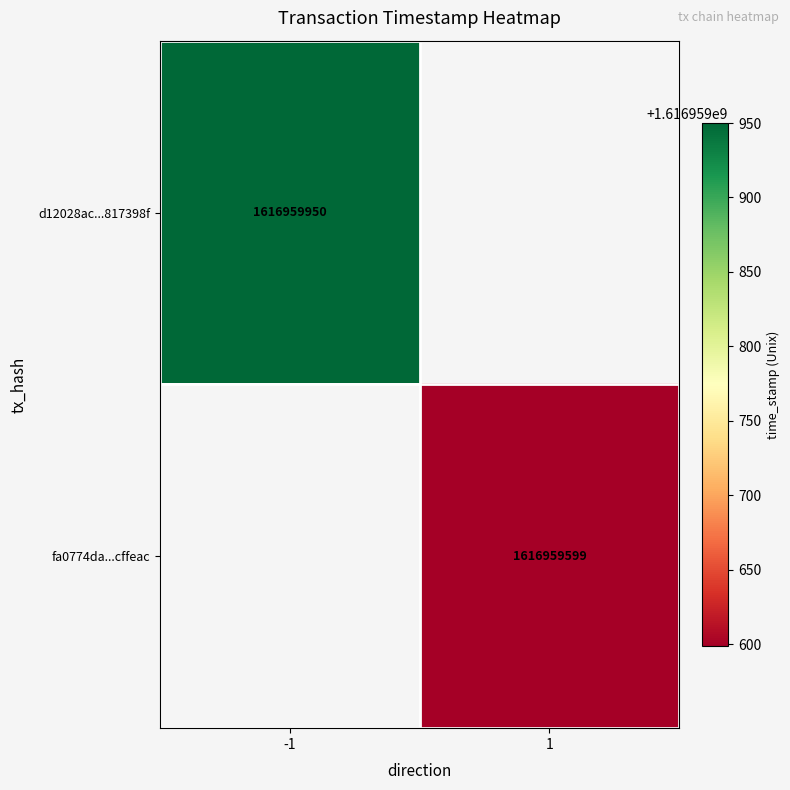

Which series has the largest total across all categories?

d12028ac6d3fbfda75f7d5a5ed032d9b817398f